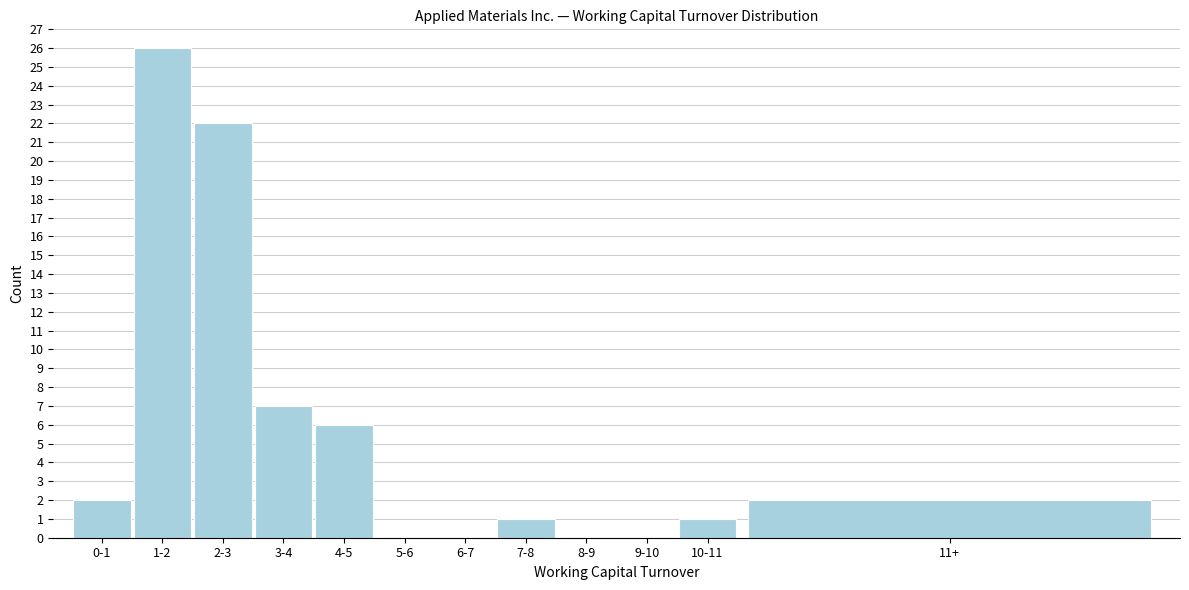

Reading left to right, what are all the values shown in this chart?

0-1=2	1-2=26	2-3=22	3-4=7	4-5=6	5-6=0	6-7=0	7-8=1	8-9=0	9-10=0	10-11=1	11+=2